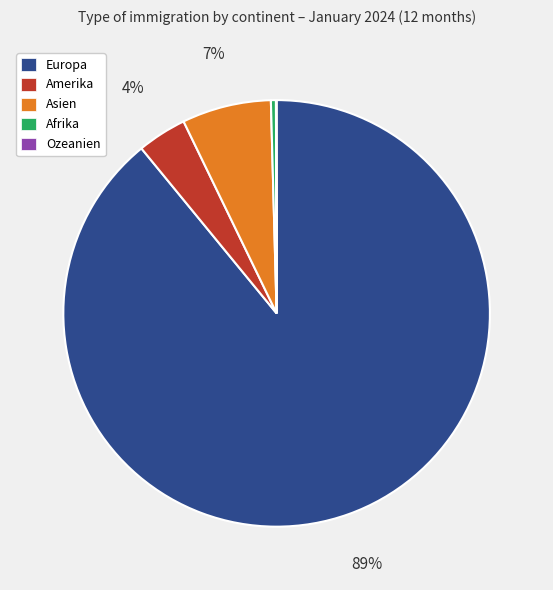

Approximately how many times larger is the value at Asien compared to Afrika?

17.8